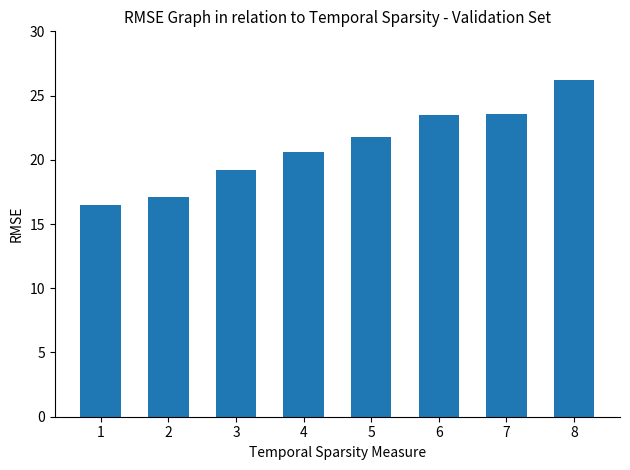

Where does the data first go above 21?

5